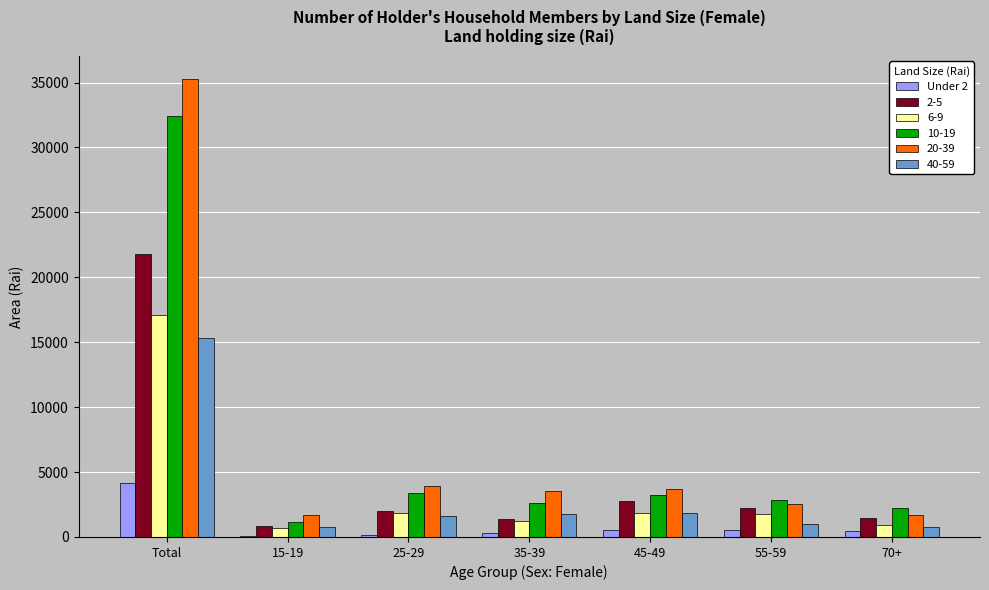

The value of 20-39 at Total is 60306.6. True or false?

False